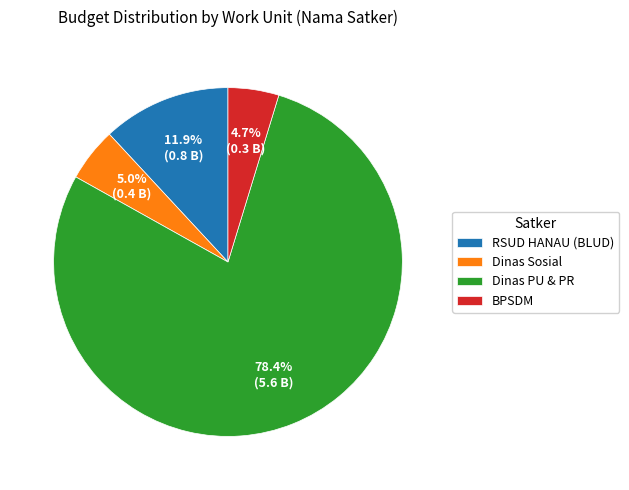

Approximately how many times larger is the value at RSUD HANAU (BLUD) compared to BPSDM?

2.5